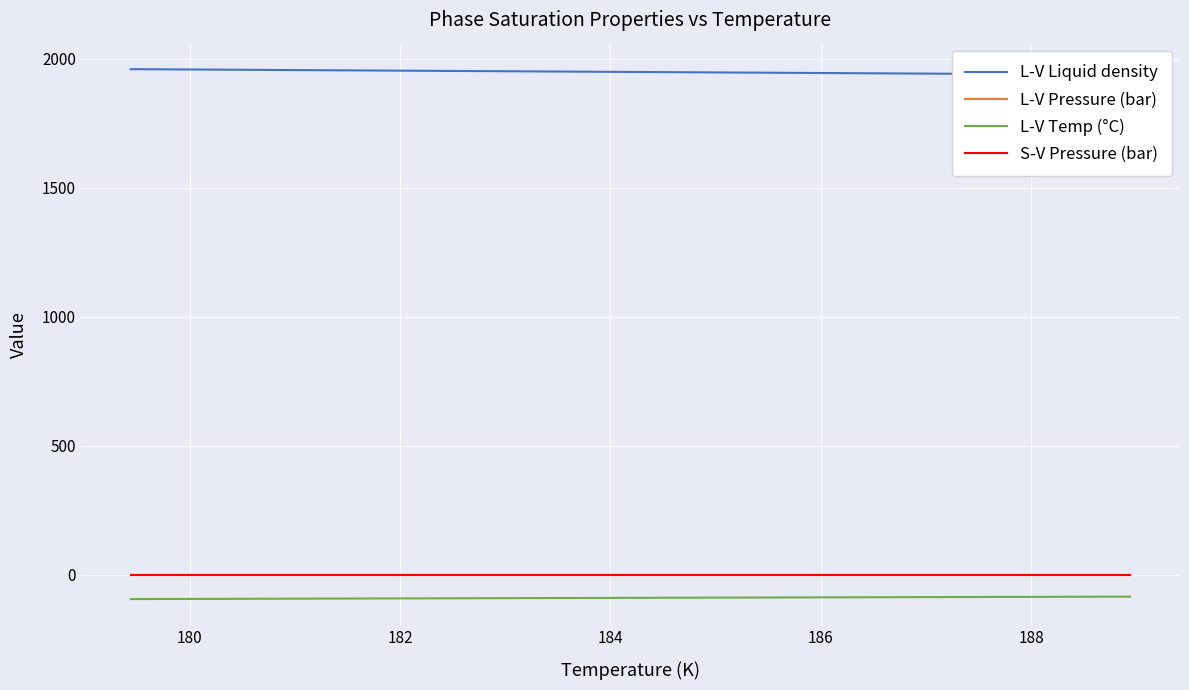

What is the sum of all L-V Pressure (bar) values?

0.1